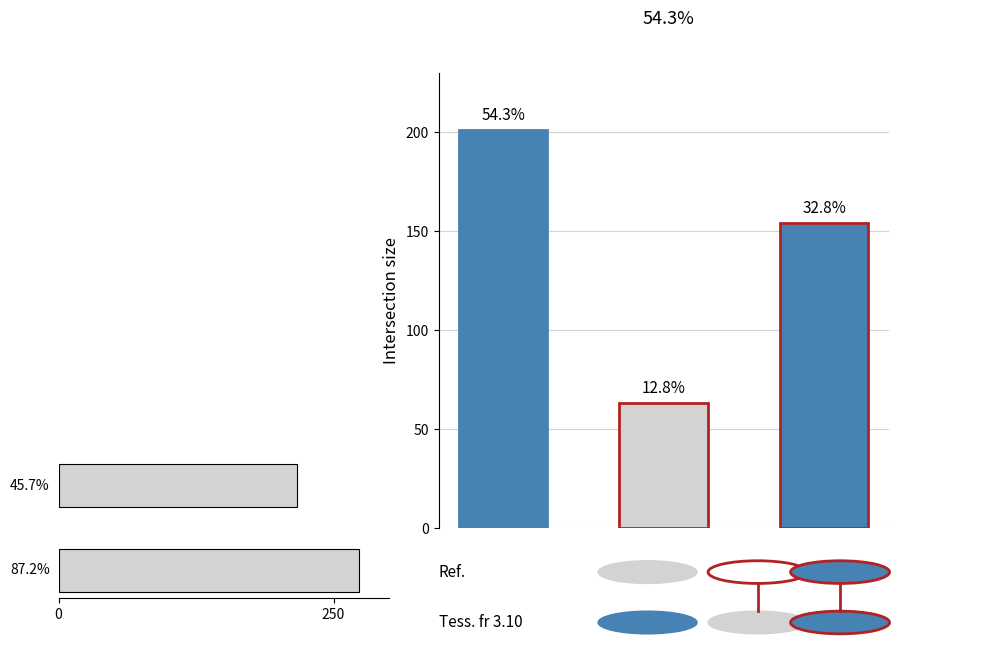

Count the number of categories in the chart.

2